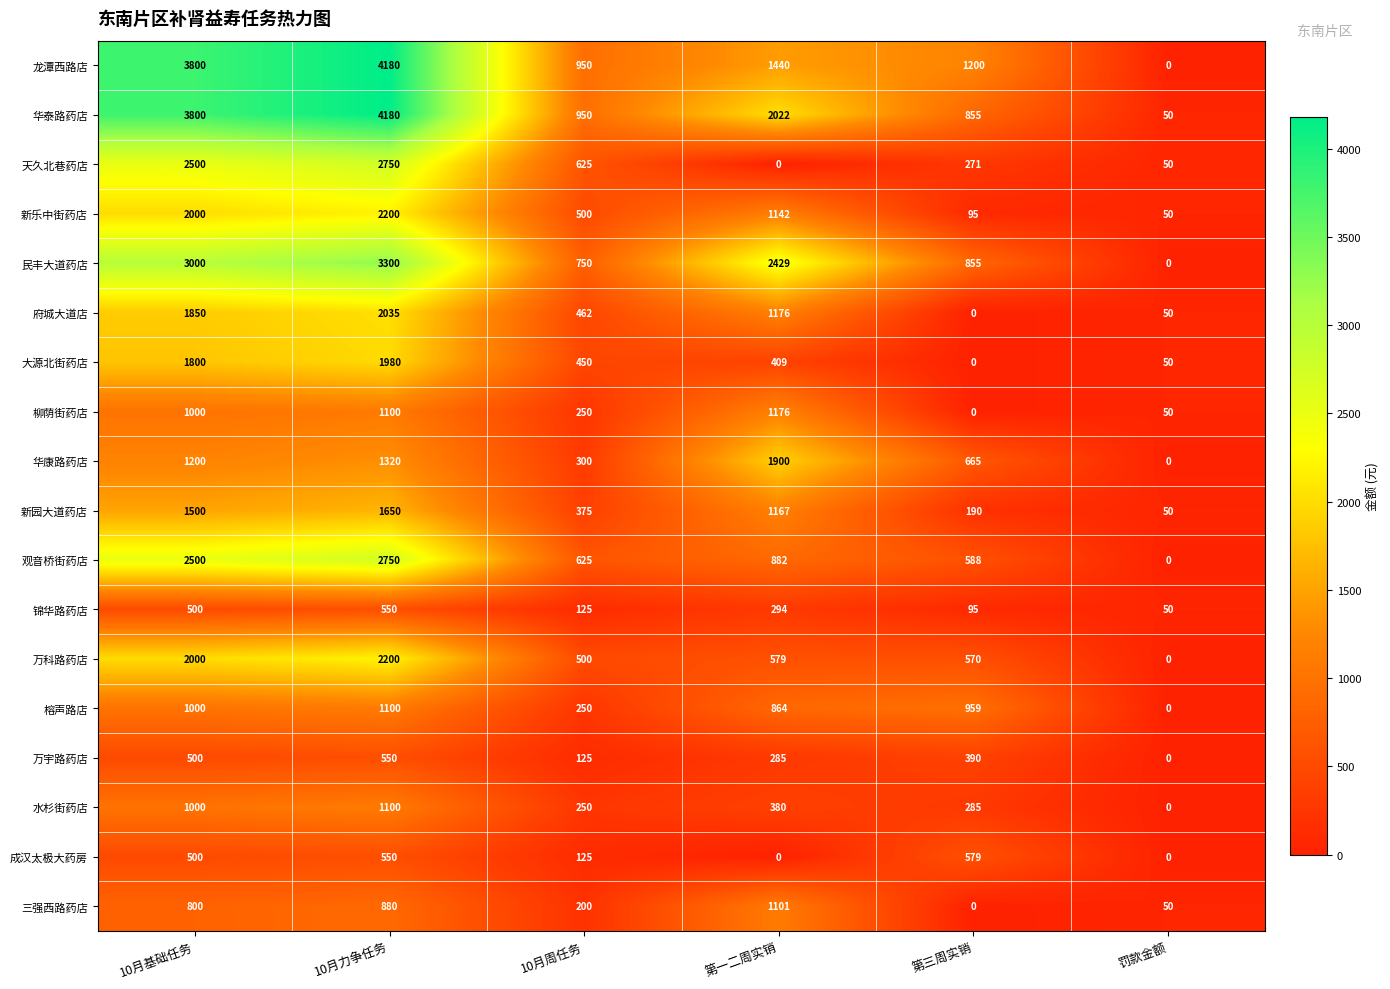

Read the 华泰路药店 value at 10月基础任务, to the nearest 50.

3800